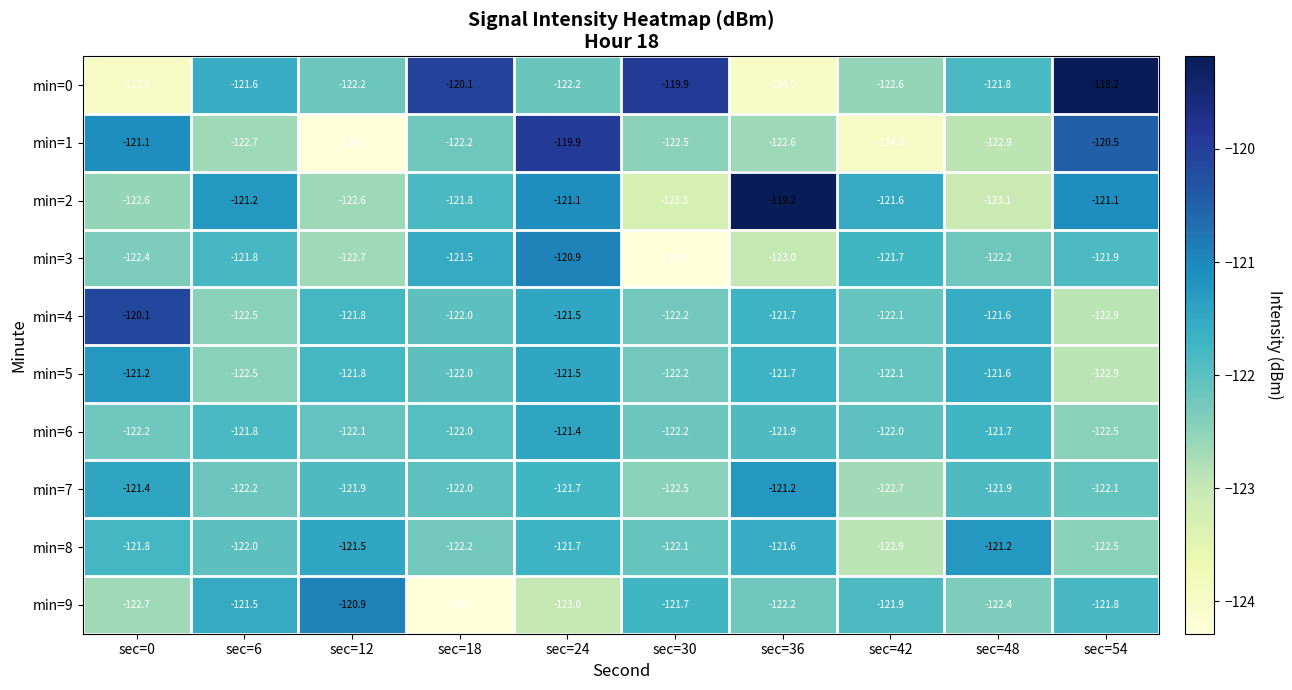

At which category is the sum across all series the highest?

sec=24